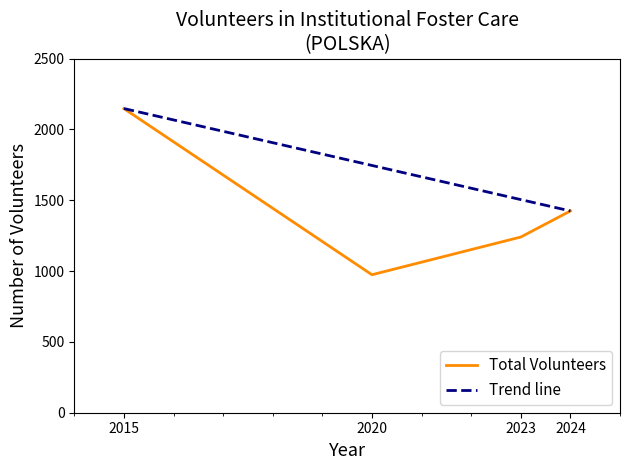

List the labels in order of value, smallest first.

2020, 2023, 2024, 2015